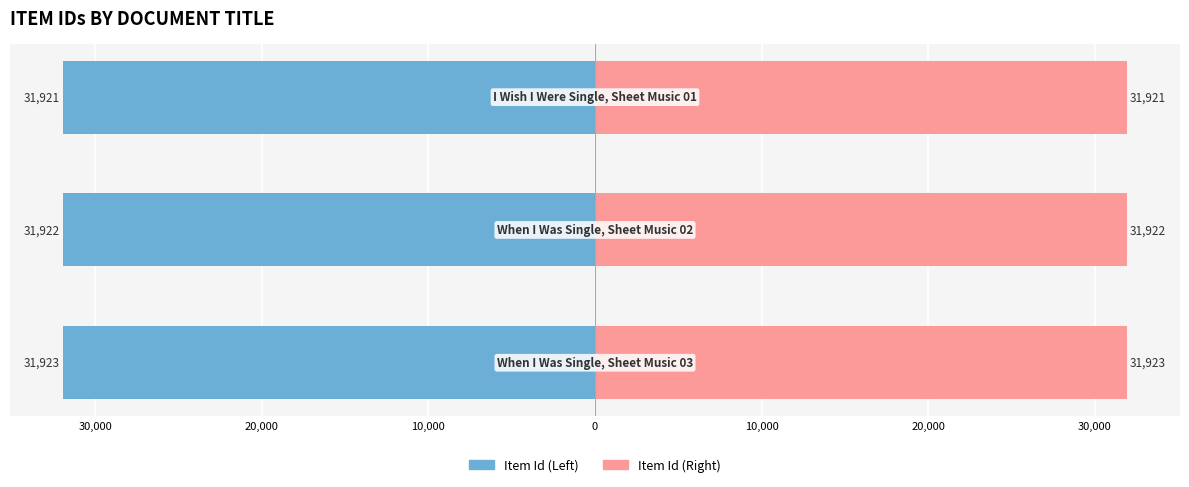

How many groups of bars are there?

3